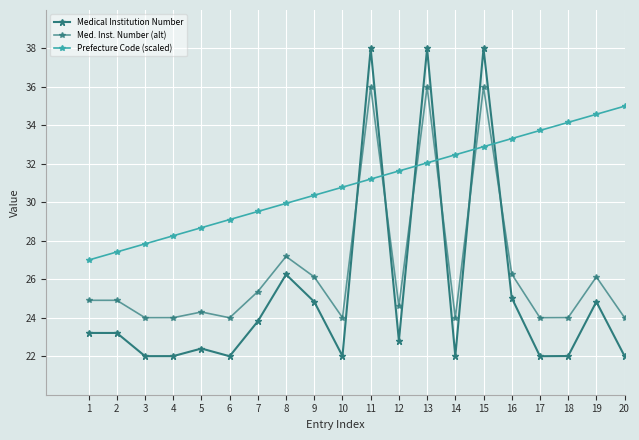

Is this an area chart (filled region under the line)?

No